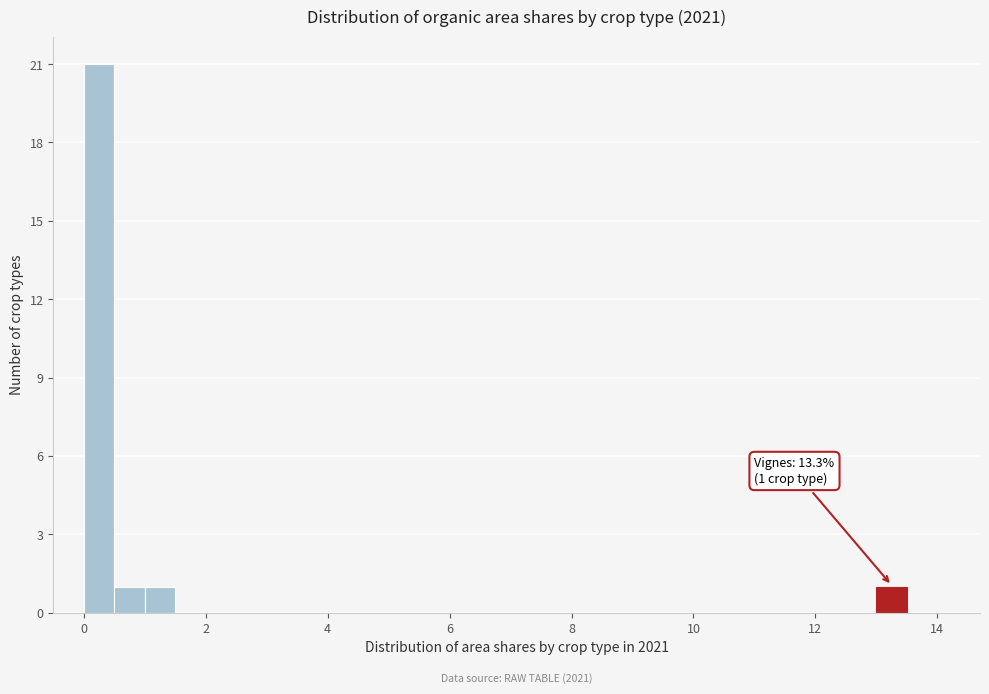

Around what value on the x-axis is the tallest bar? Give the approximate position of its centre, as read against the axis.

0.2